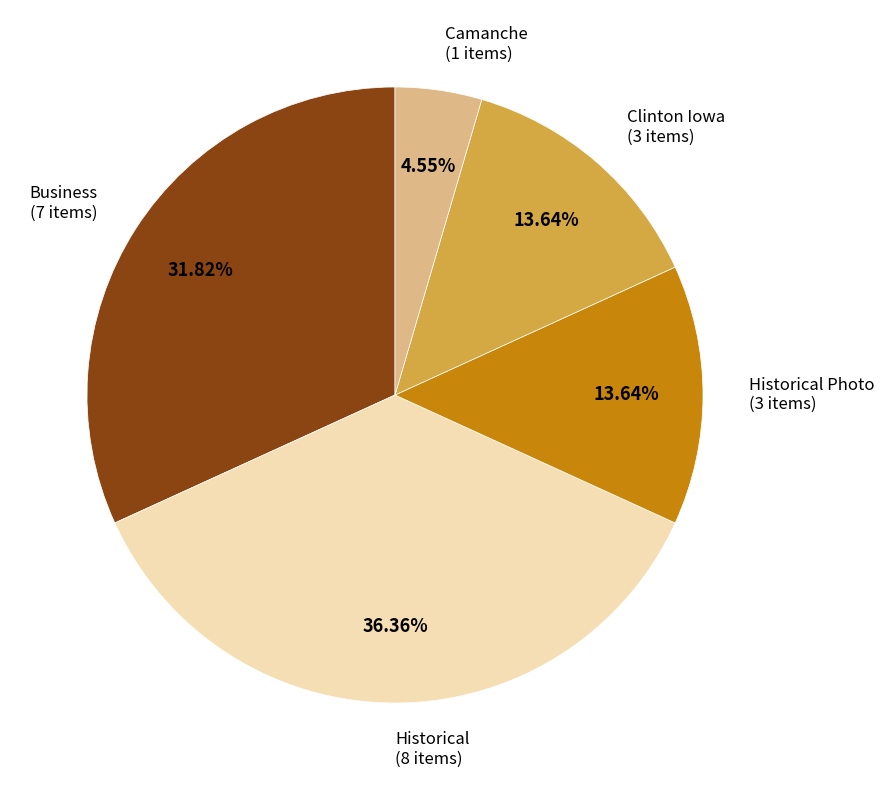

Is there any slice that represents more than half of the pie?

No